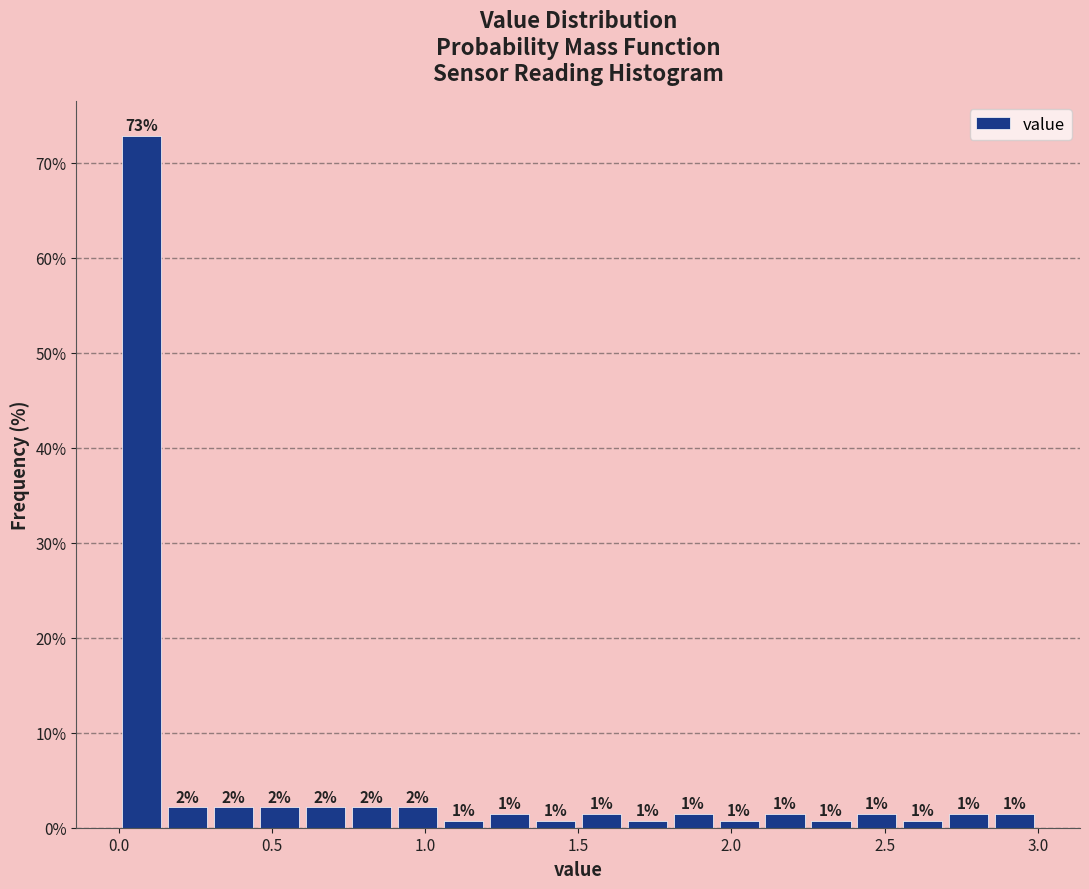

Around what value on the x-axis is the tallest bar? Give the approximate position of its centre, as read against the axis.

0.10